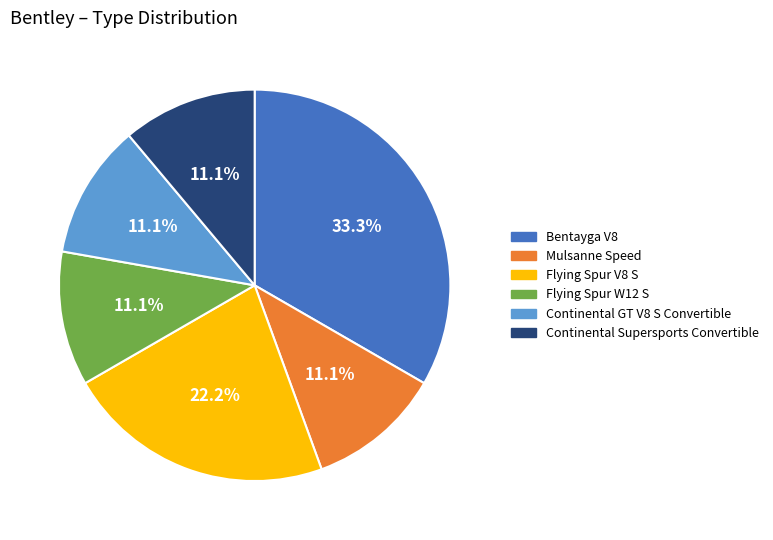

What is the ratio of the value at Bentayga V8 to the value at Flying Spur W12 S?

3.0